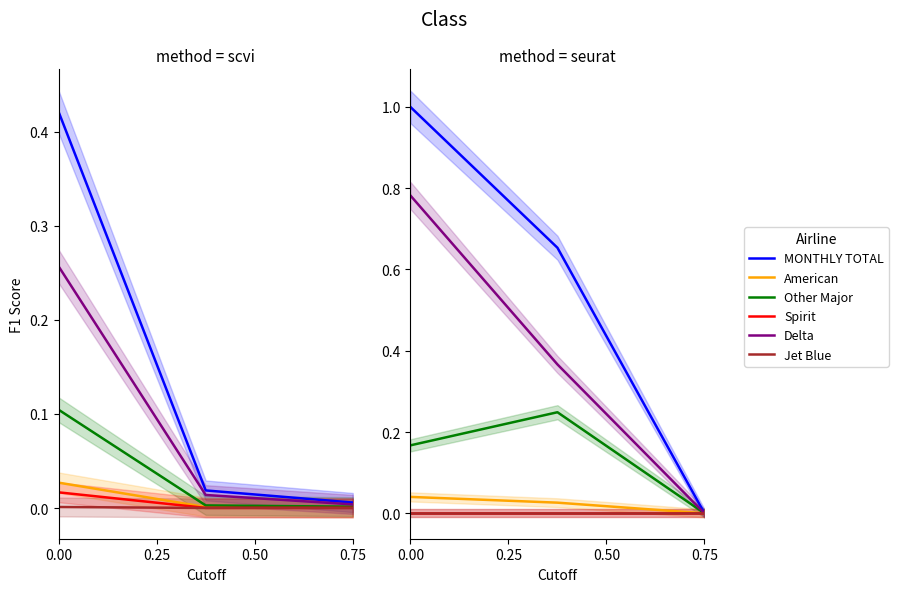

What value does the Other Major series have at 0.25?

0.2